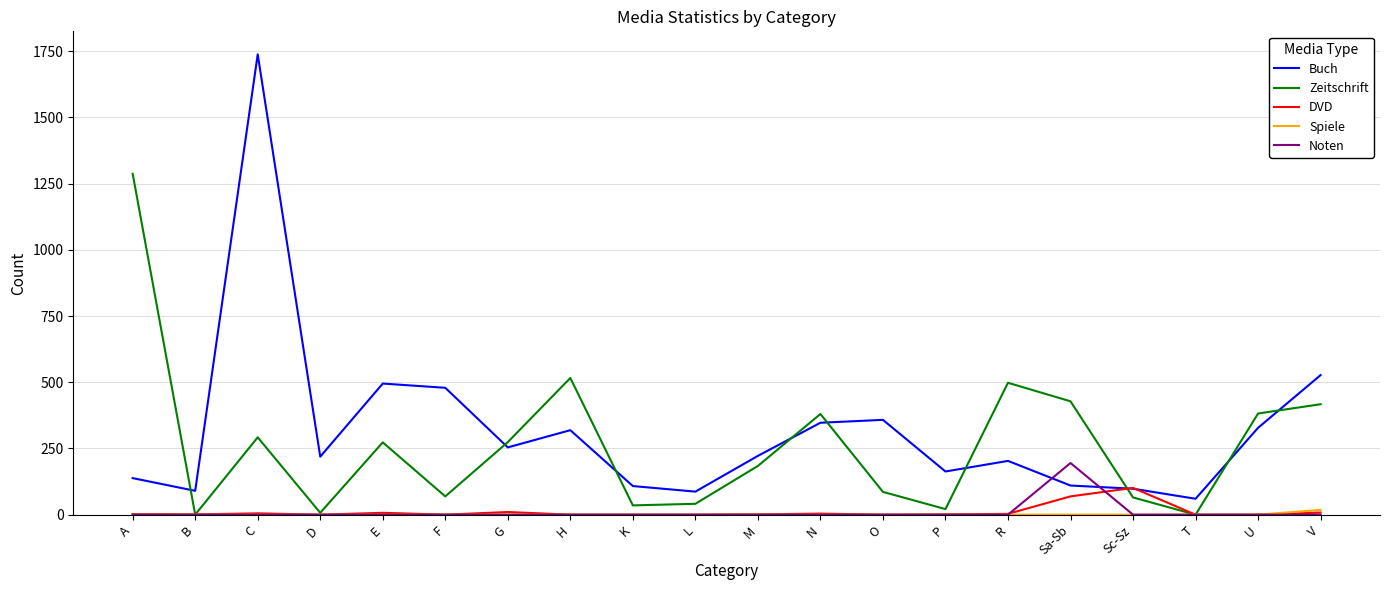

What is the total value across all series at O?

444